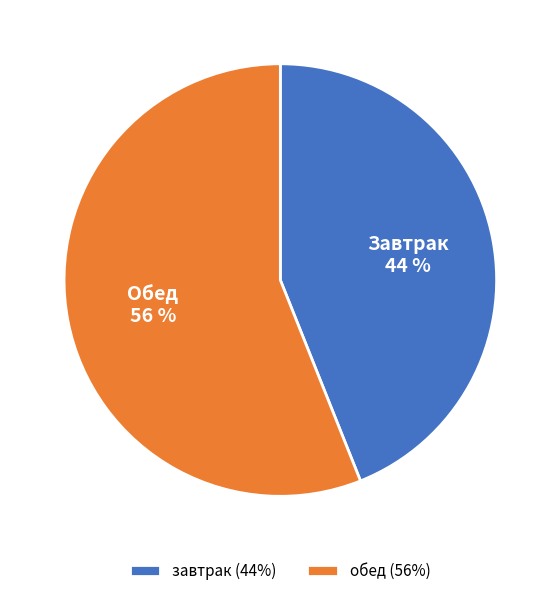

Rank the categories by value from highest to lowest.

обед, завтрак